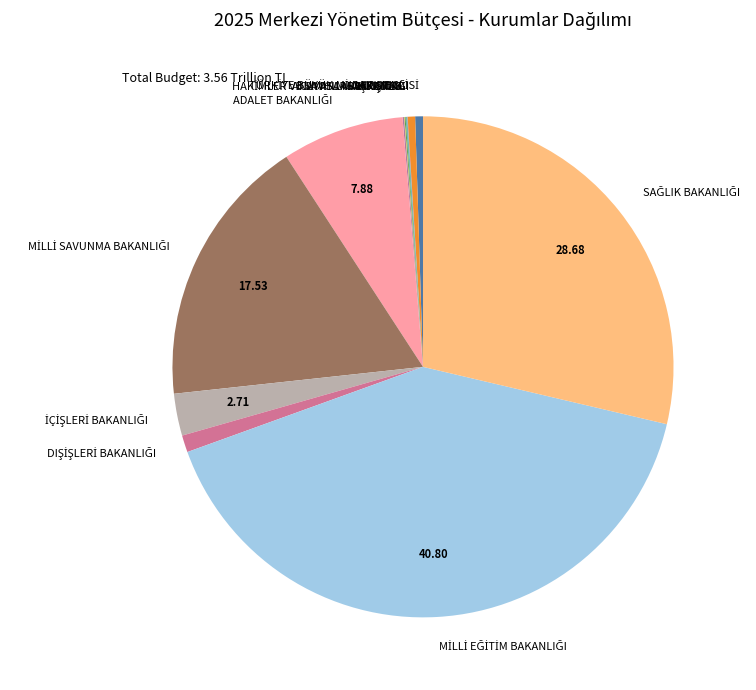

Does any single category account for the majority?

No